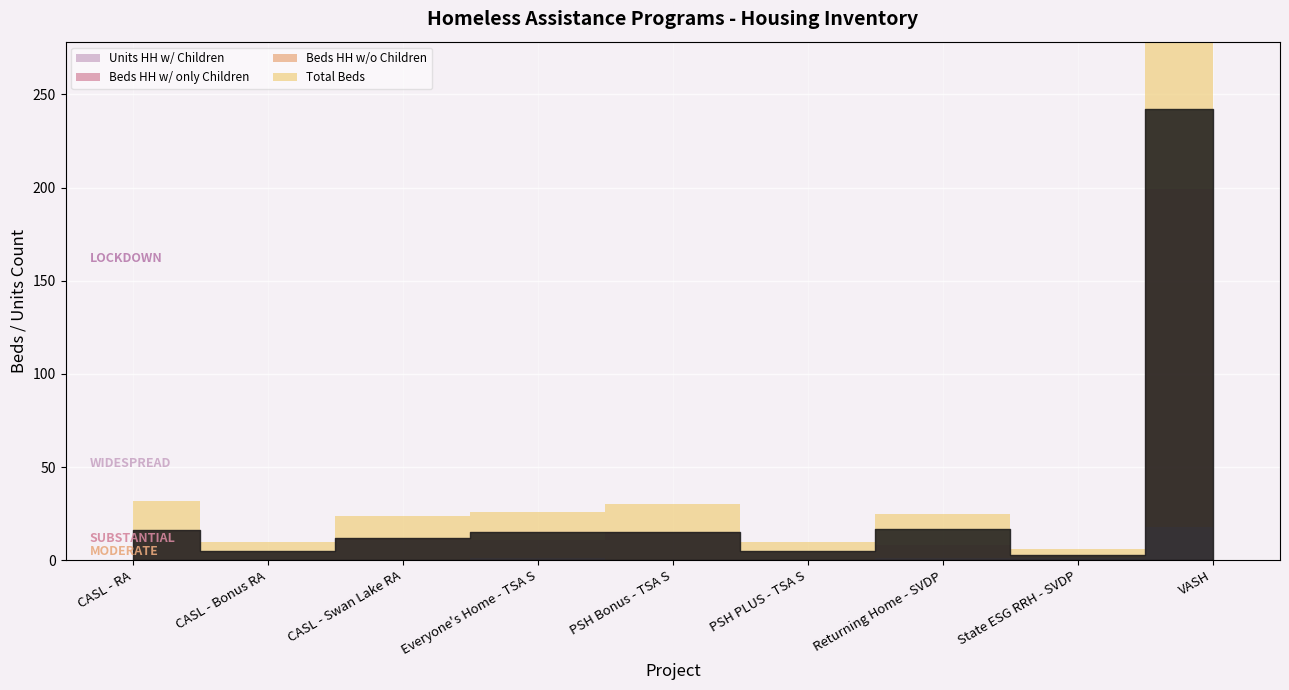

True or false: Units HH w/ Children and Beds HH w/o Children intersect in this chart.

False